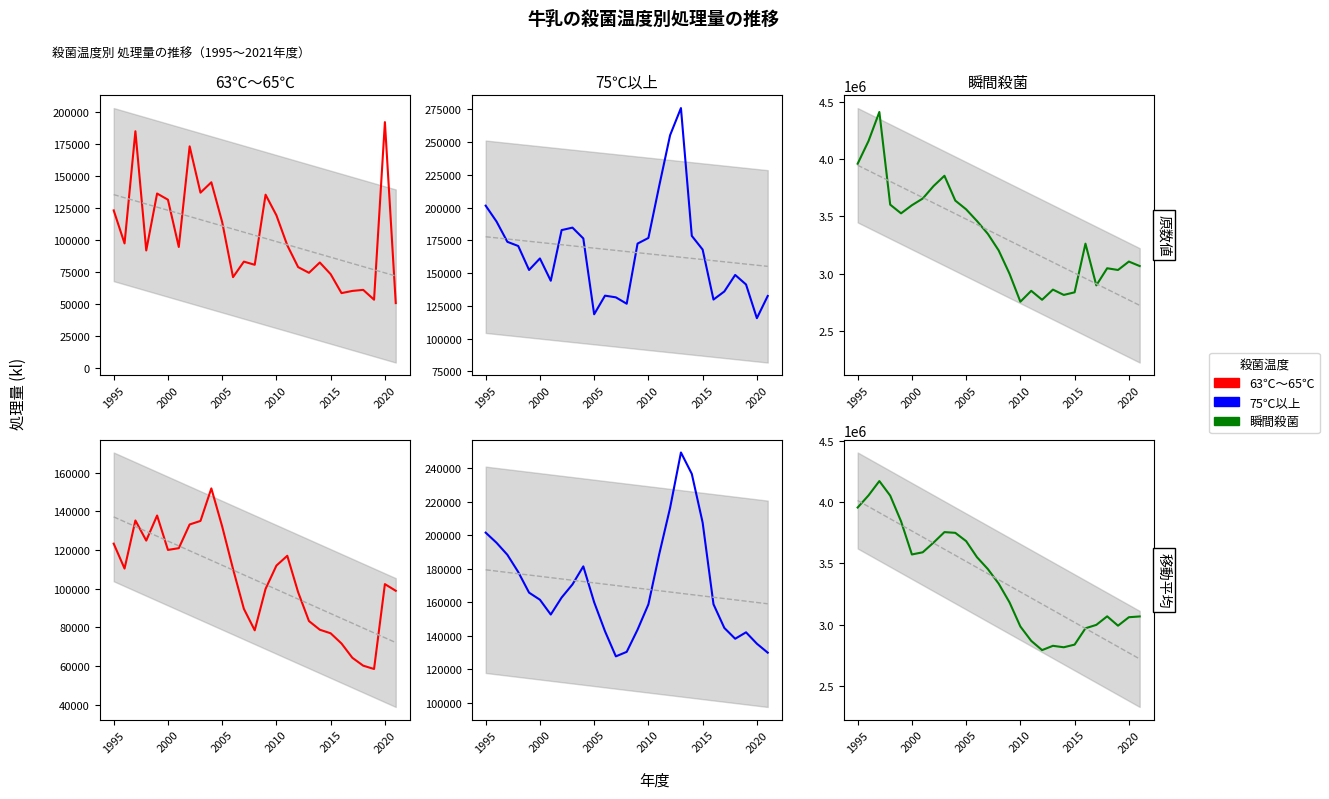

Which series has the largest total across all categories?

瞬間殺菌 (移動平均)